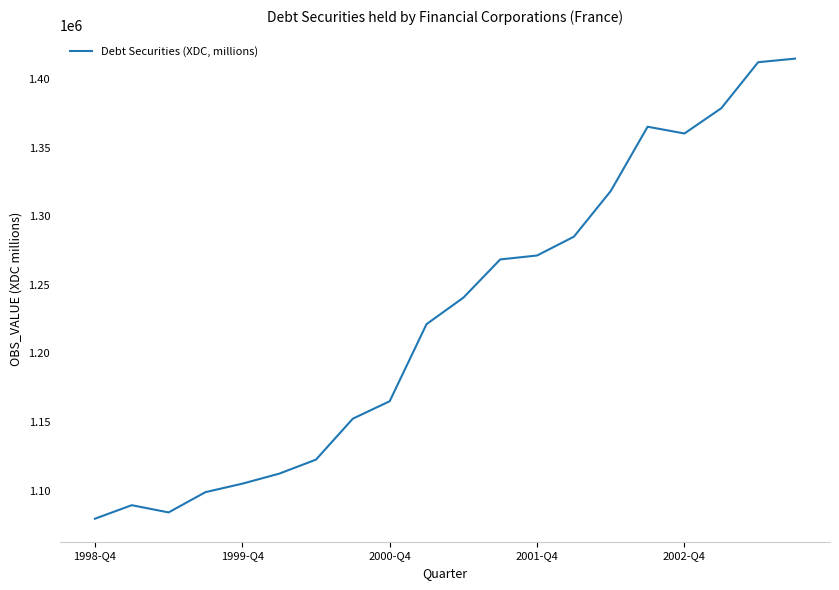

What is the smallest value displayed?

1079600